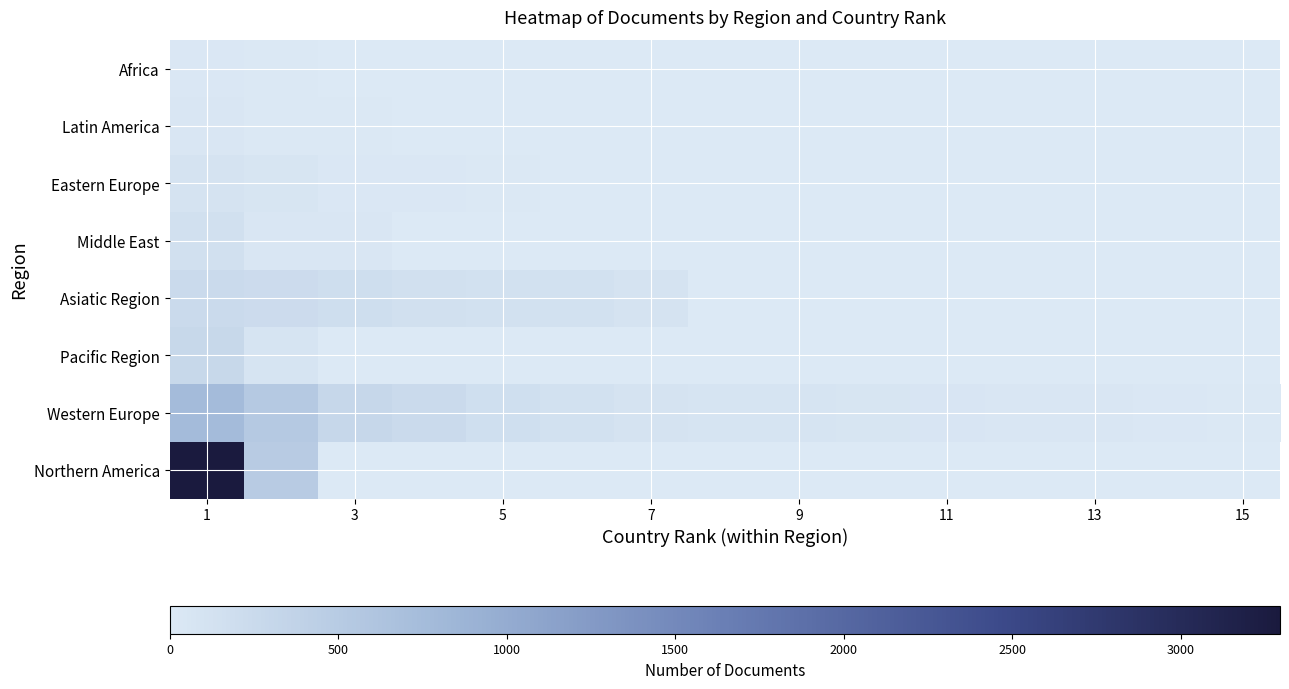

What is the minimum value for Eastern Europe?

16.0